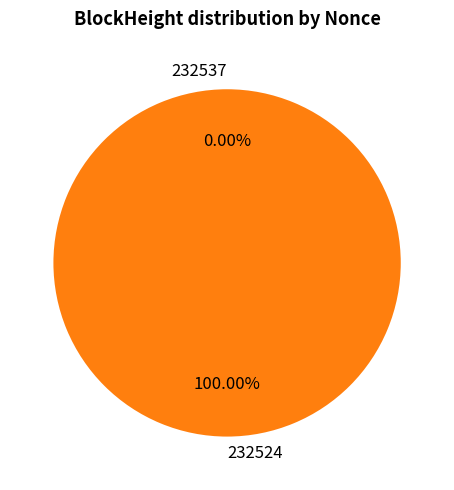

Is 232537 the majority of the pie?

No